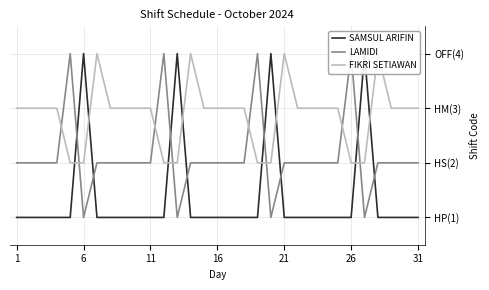

Which series has the largest total across all categories?

FIKRI SETIAWAN